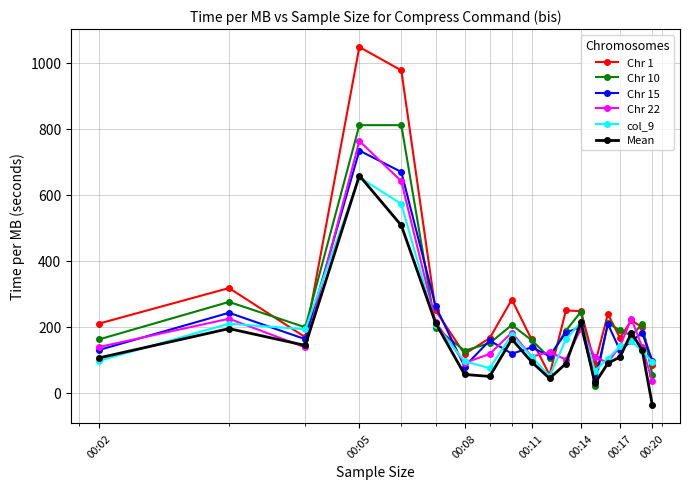

Which series has the largest range (max minus min)?

Chr 1